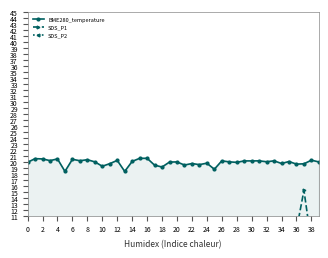

Reading right to left, extract all data points from this chart.

BME280_temperature: 20.0	20.3	19.7	19.6	20.0	19.7	20.1	20.0	20.1	20.1	20.1	19.9	20.0	20.1	18.8	19.8	19.5	19.7	19.4	20.0	19.9	19.1	19.4	20.6	20.6	20.1	18.4	20.2	19.7	19.2	20.0	20.3	20.2	20.4	18.4	20.5	20.2	20.5	20.5	19.9
SDS_P1: 5.4	6.4	15.2	8.6	7.1	7.7	7.9	7.2	8.9	7.0	8.0	6.4	7.0	4.9	6.2	5.0	7.1	6.7	5.3	6.6	5.8	6.4	6.1	7.2	4.8	5.2	6.7	7.7	7.8	5.3	5.6	6.4	5.2	5.9	4.8	7.3	6.0	5.3	7.0	7.4
SDS_P2: 4.7	5.1	6.3	5.1	5.0	4.9	5.2	4.2	4.7	4.5	5.1	4.3	4.5	4.2	4.7	4.4	5.0	4.4	4.6	4.5	4.2	4.9	4.7	4.1	3.8	3.9	4.8	4.8	4.5	4.8	4.2	4.4	4.6	4.5	4.2	4.6	5.2	4.6	5.0	5.1